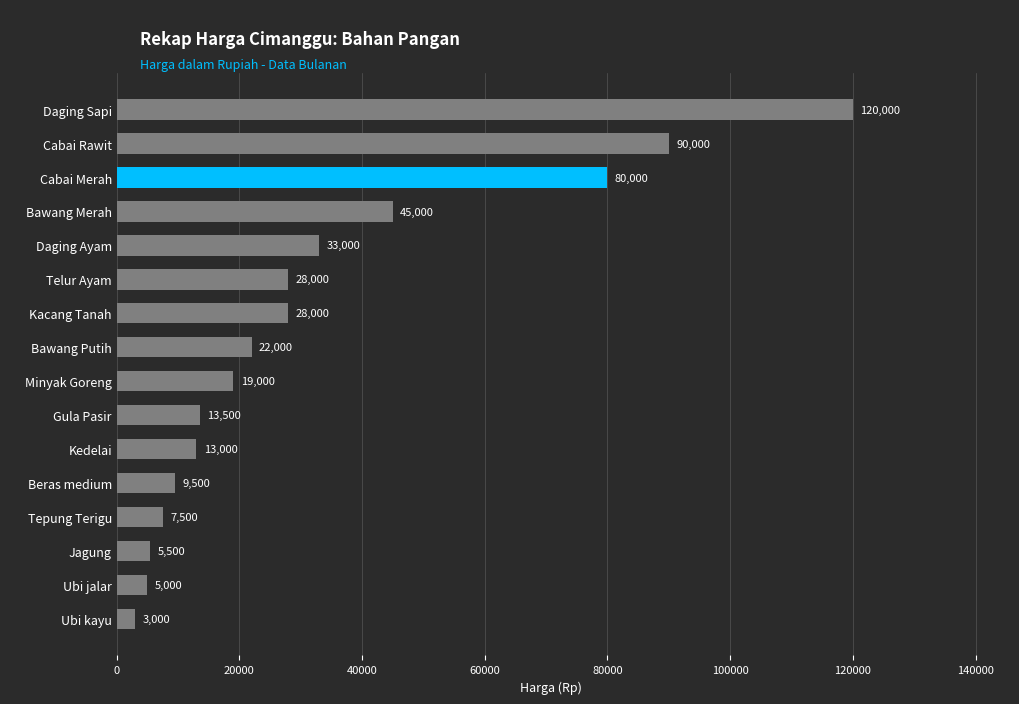

Where is the data nearest to the value 61500?

Bawang Merah